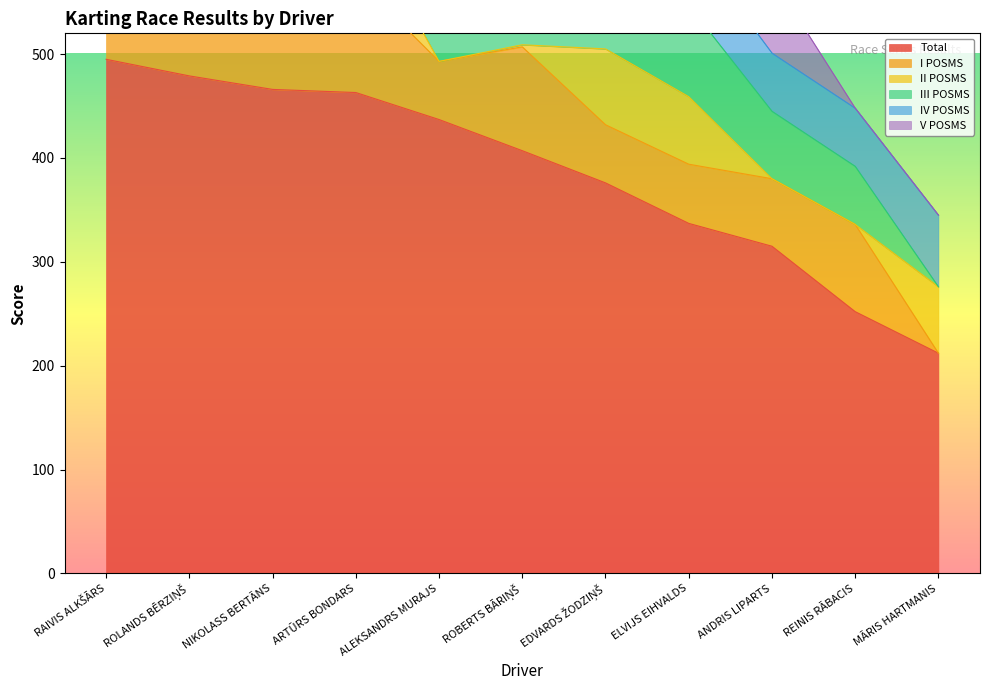

At which label is II POSMS closest to 54?

ARTŪRS BONDARS